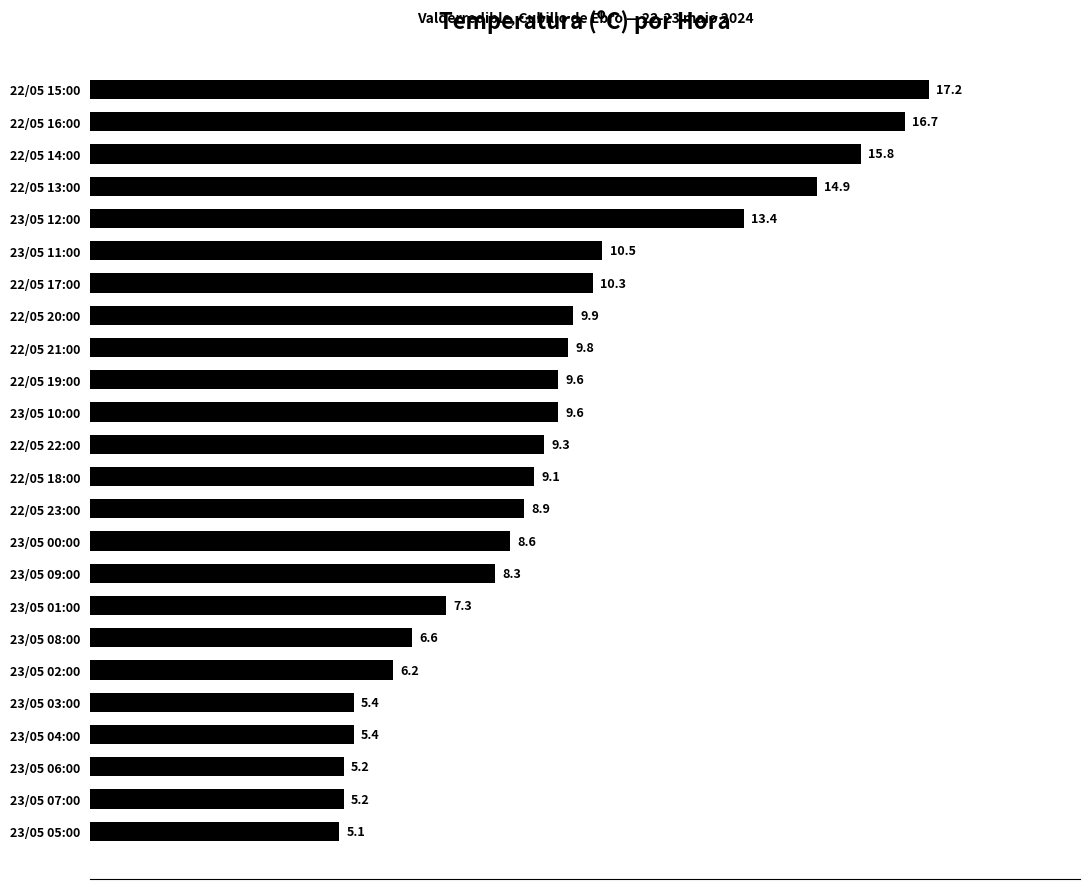

Reading bottom to top, list all the values displayed in this chart.

23/05 05:00=5.1	23/05 07:00=5.2	23/05 06:00=5.2	23/05 04:00=5.4	23/05 03:00=5.4	23/05 02:00=6.2	23/05 08:00=6.6	23/05 01:00=7.3	23/05 09:00=8.3	23/05 00:00=8.6	22/05 23:00=8.9	22/05 18:00=9.1	22/05 22:00=9.3	23/05 10:00=9.6	22/05 19:00=9.6	22/05 21:00=9.8	22/05 20:00=9.9	22/05 17:00=10.3	23/05 11:00=10.5	23/05 12:00=13.4	22/05 13:00=14.9	22/05 14:00=15.8	22/05 16:00=16.7	22/05 15:00=17.2